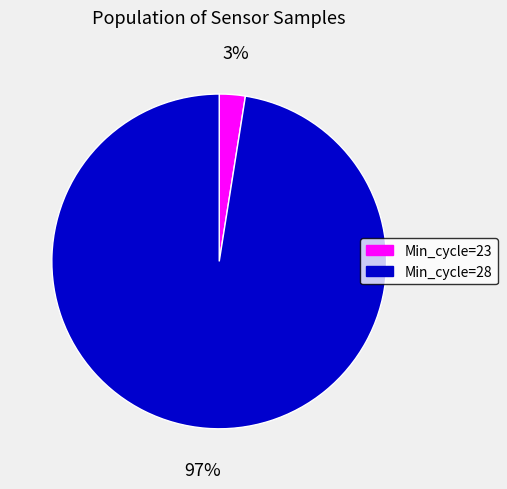

Is there a majority slice in this chart?

Yes